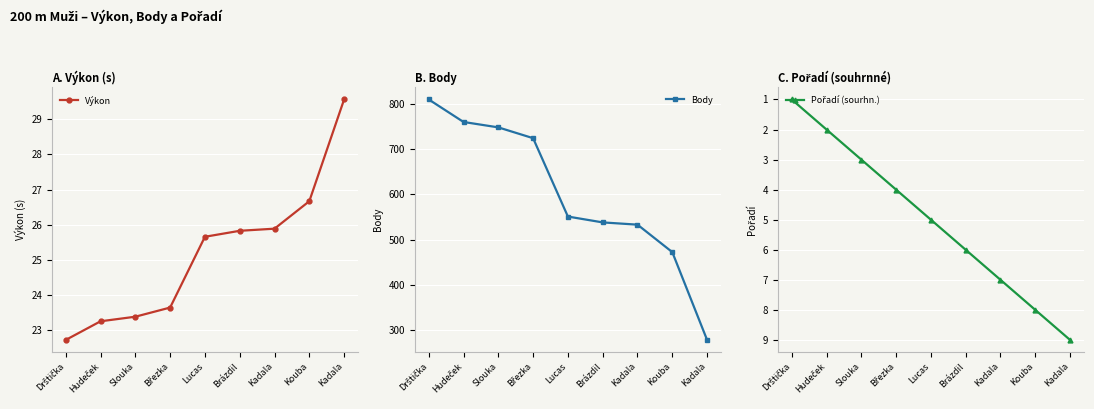

True or false: Výkon has a value of 34.0 at Lucas.

False